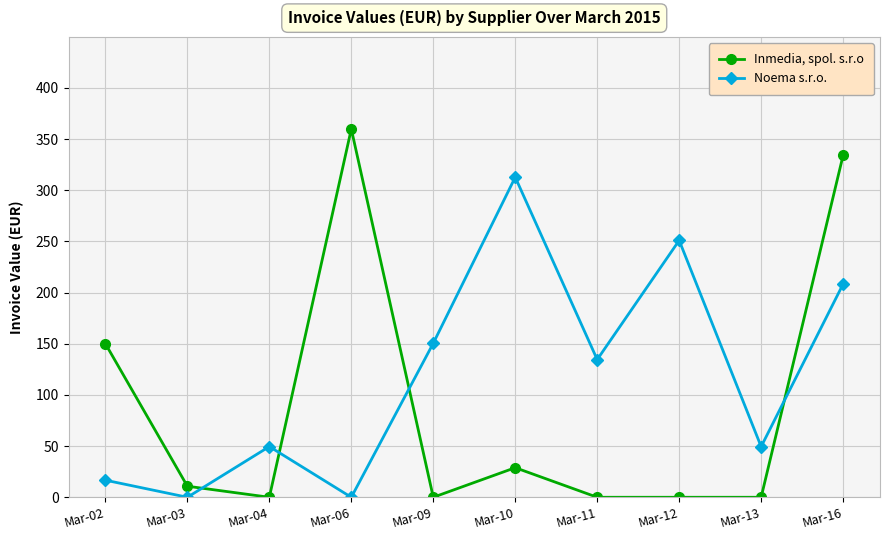

What is the difference between the Noema s.r.o. values at Mar-12 and Mar-10?

61.7